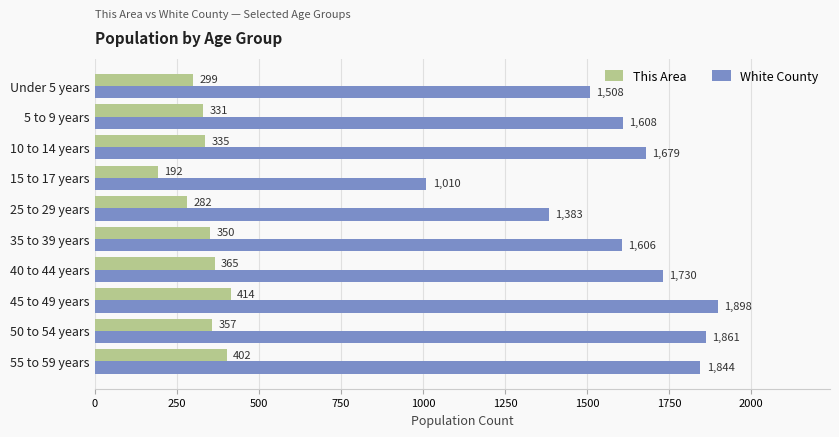

At which label is This Area closest to 303?

Under 5 years